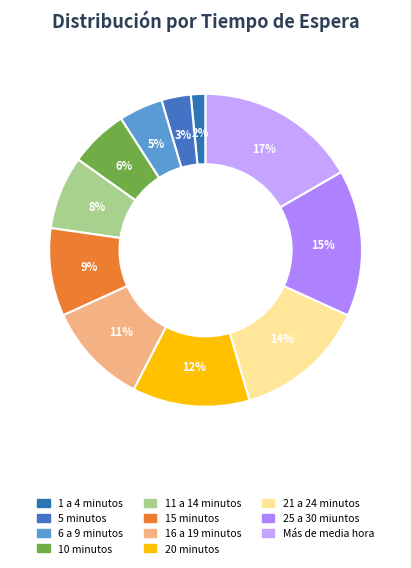

To the nearest percent, what portion does 11 a 14 minutos represent?

8%